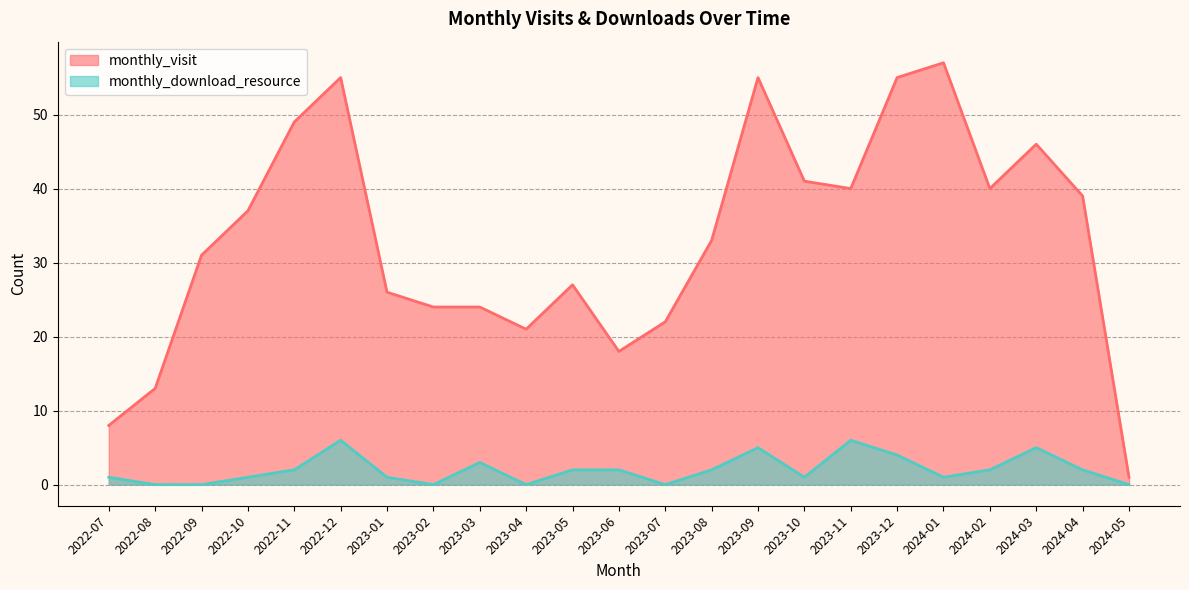

Where is the first local minimum for monthly_download_resource?

2023-02